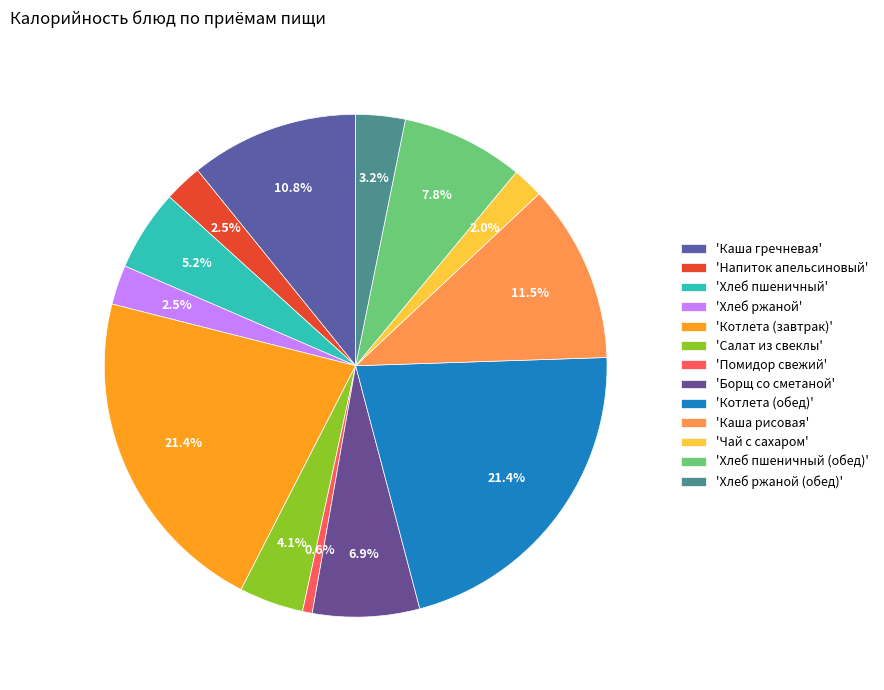

Is there a majority slice in this chart?

No